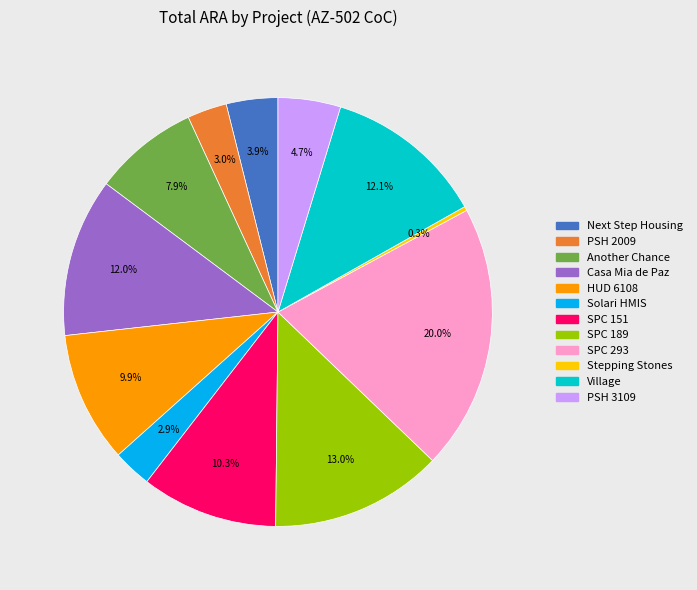

Is there a majority slice in this chart?

No